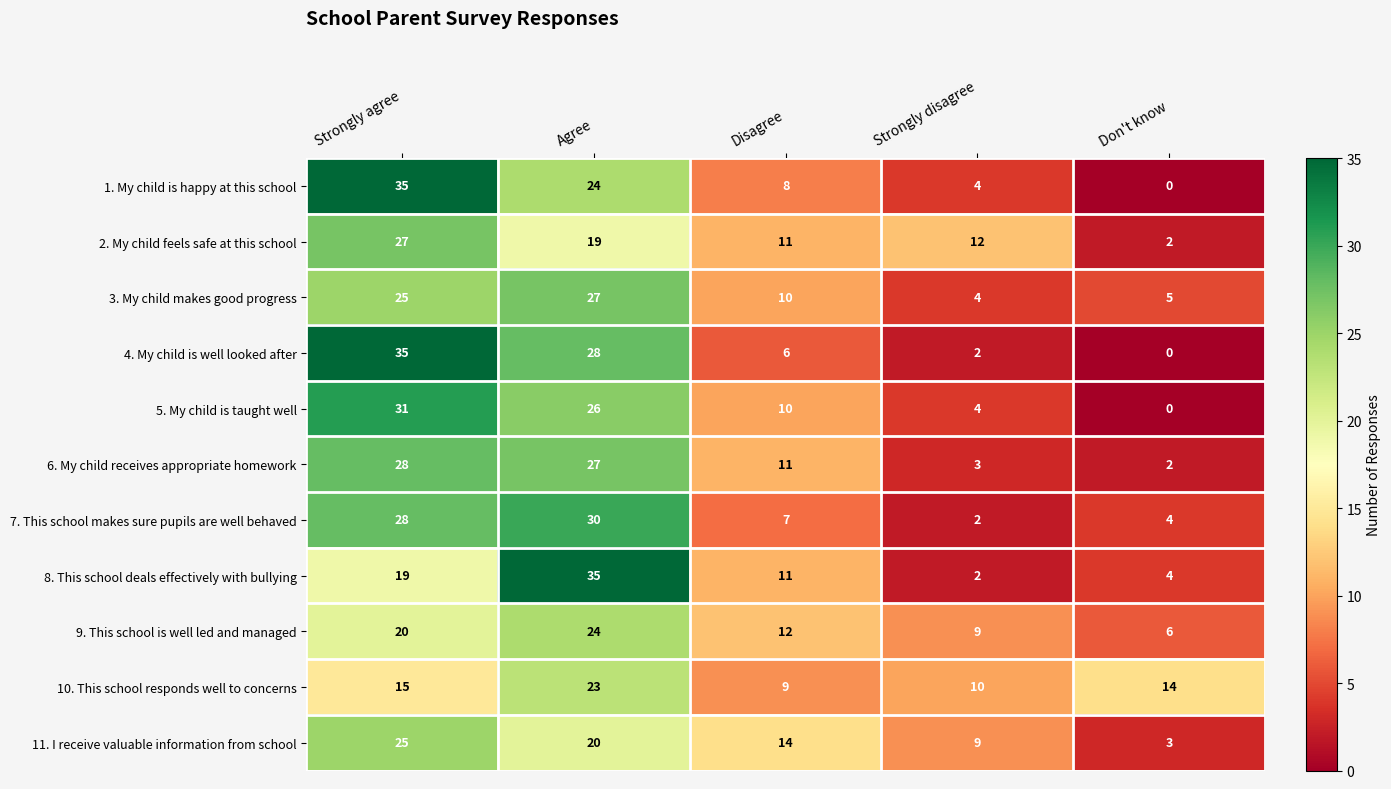

The 11. I receive valuable information from school series shows 9 at Strongly disagree. True or false?

True